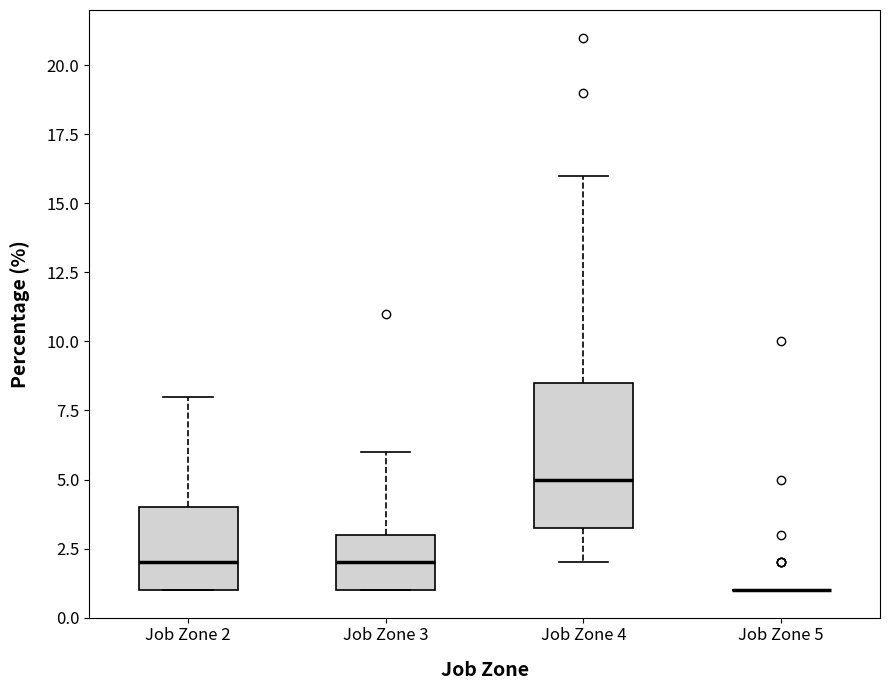

Which box is the tallest, from its lower edge to its upper edge?

Job Zone 4